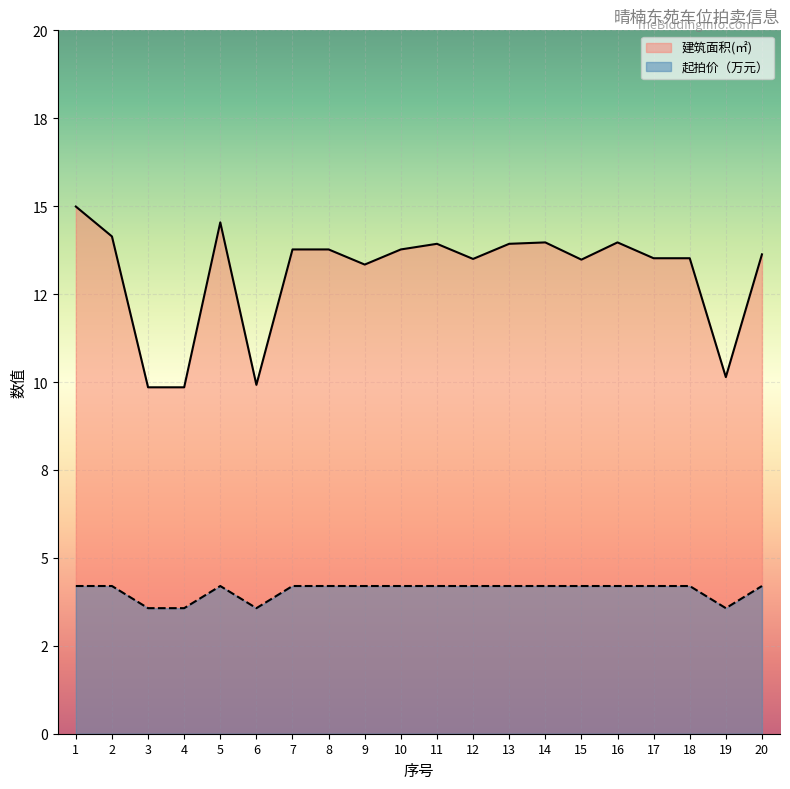

At which category is the sum across all series the highest?

1